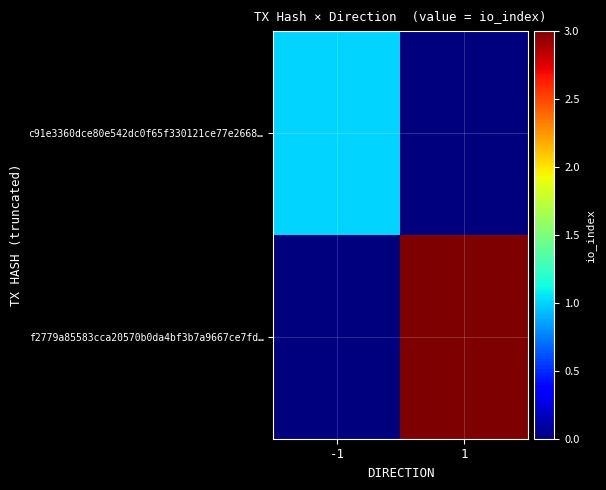

Reading right to left, what are all the values shown in this chart?

c91e3360dce80e542dc0f65f330121ce77e2668…: 1=0	-1=1
f2779a85583cca20570b0da4bf3b7a9667ce7fd…: 1=3	-1=0